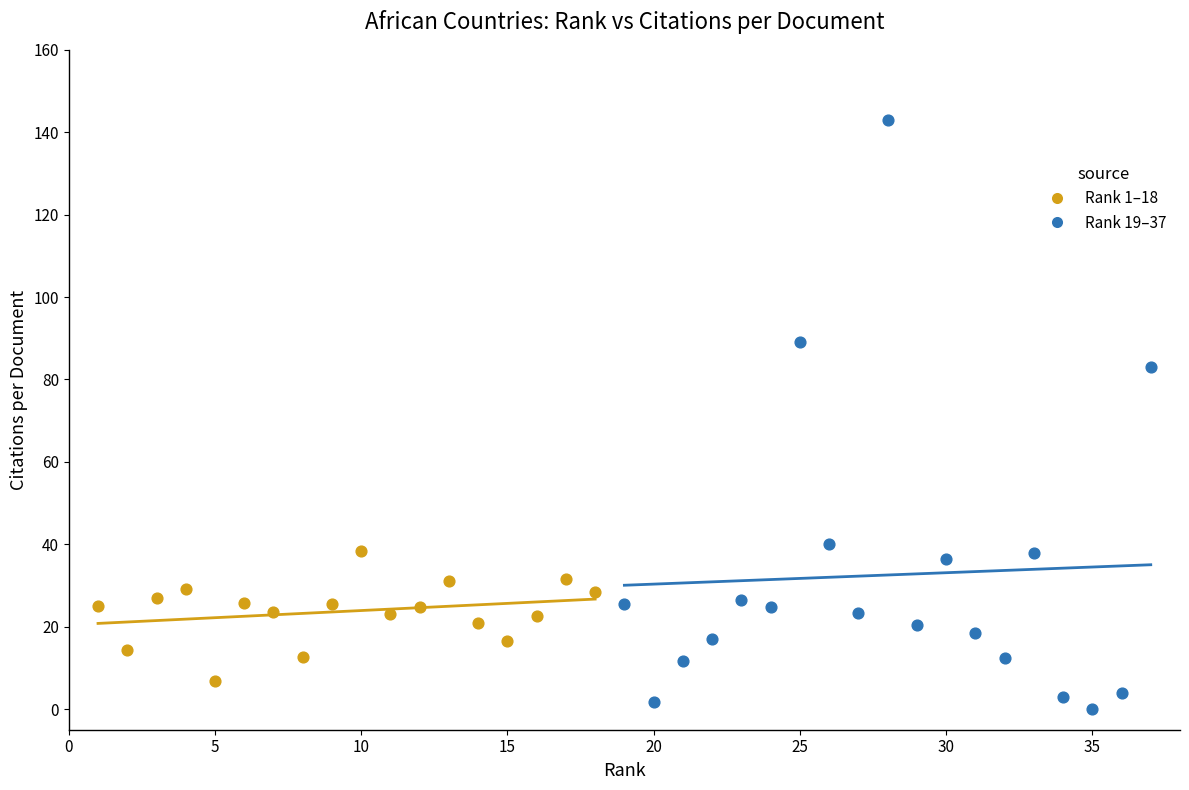

Which series contains the lowest Y value?

Rank 19–37